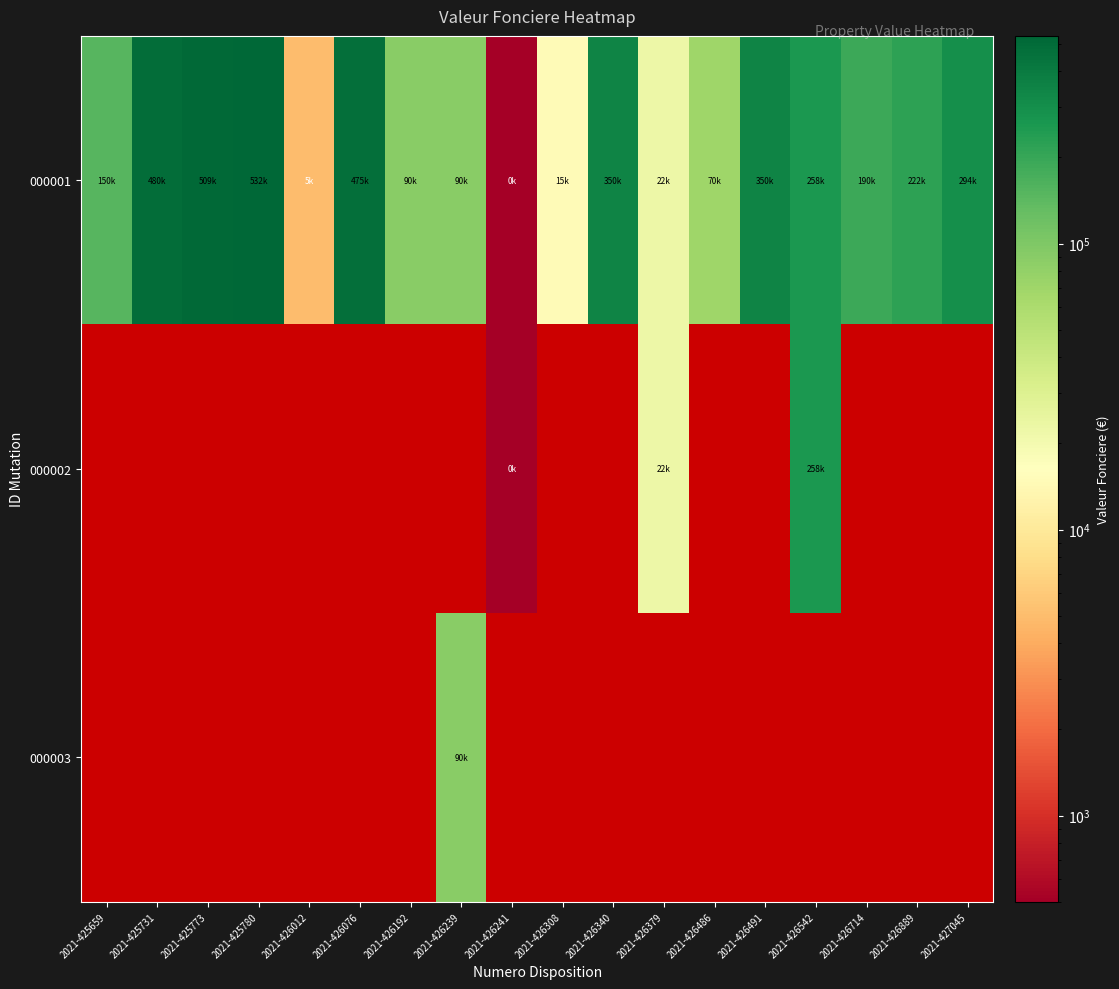

Which category has the lowest value across all series?

2021-426241